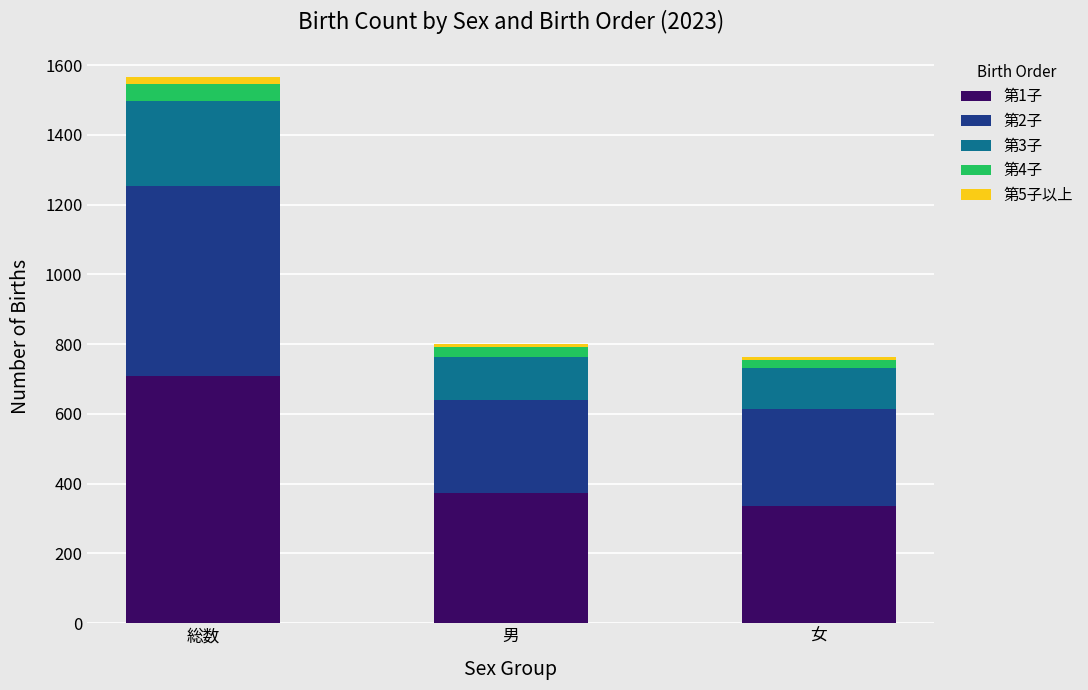

Reading right to left, what are the values for 第1子?

337	372	709